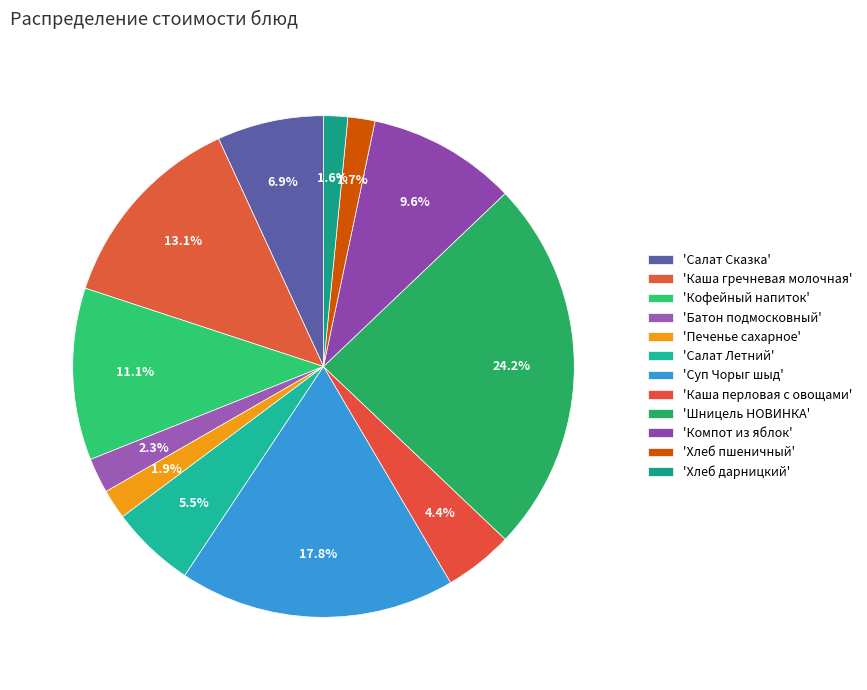

Count the number of slices in the pie.

12